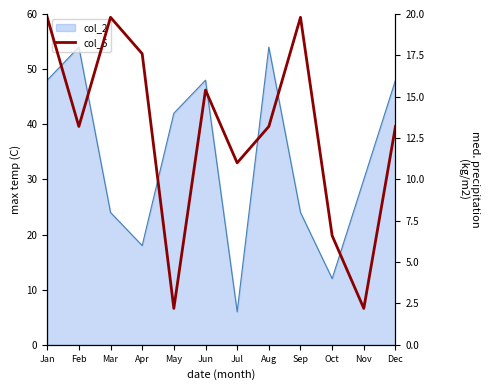

Where is the data nearest to the value 11?

Jul